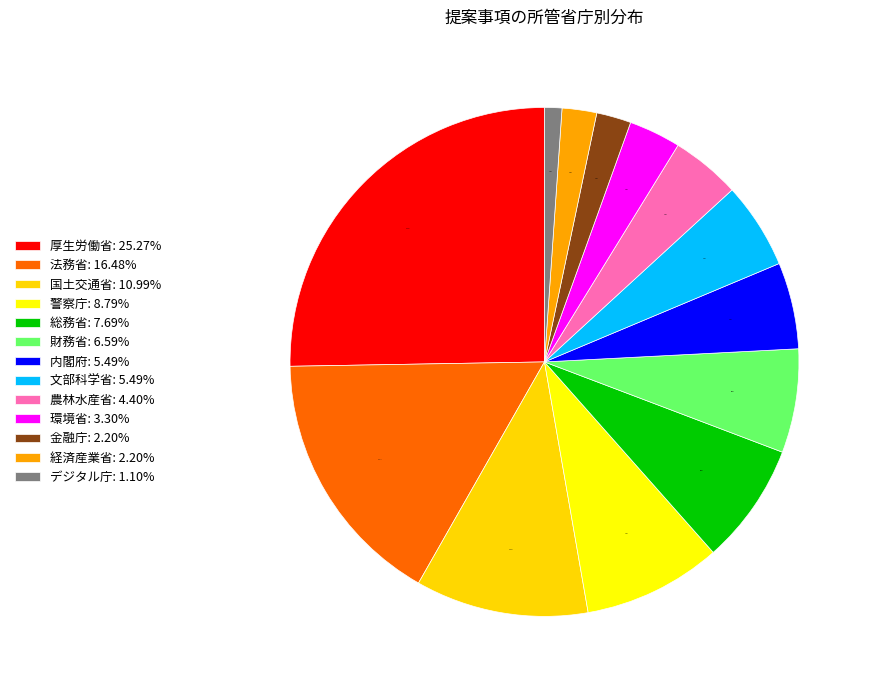

Is the sum of 農林水産省 and 環境省 greater than half?

No